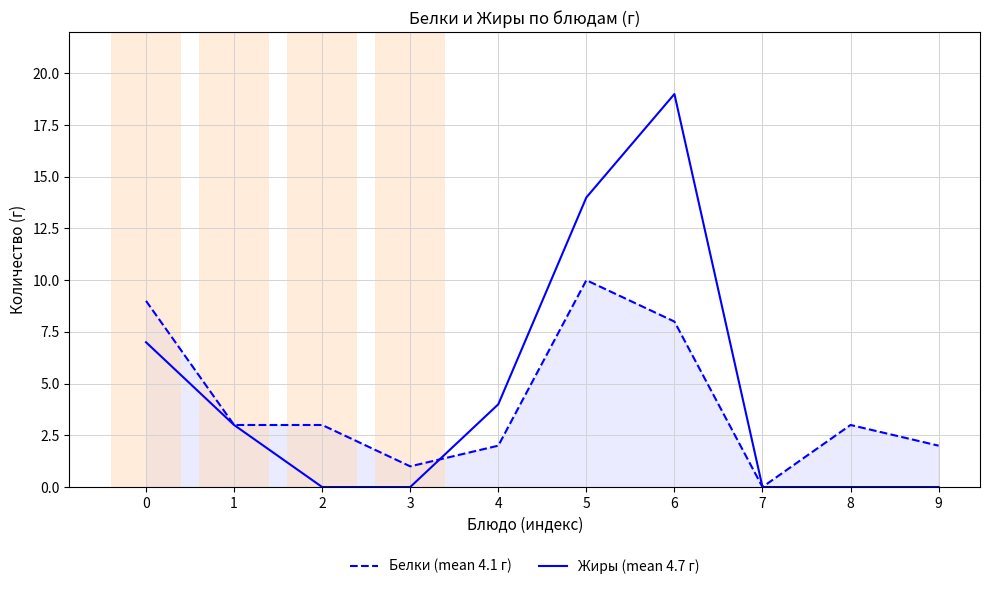

At which category is the sum across all series the highest?

6